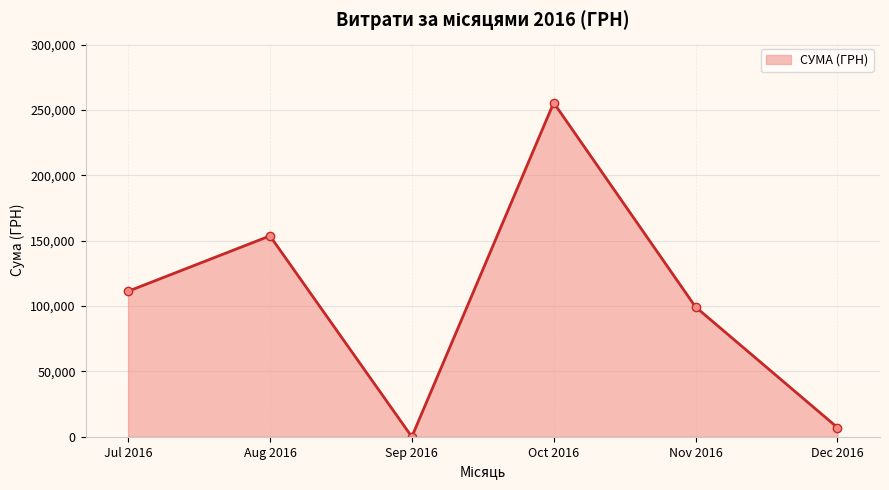

List the labels in order of value, smallest first.

Sep 2016, Dec 2016, Nov 2016, Jul 2016, Aug 2016, Oct 2016